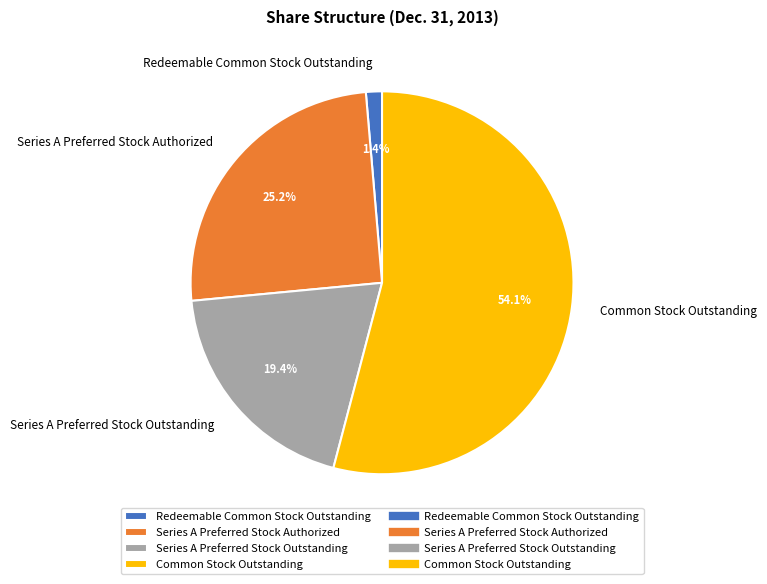

To the nearest percent, what portion does Series A Preferred Stock Authorized represent?

25%